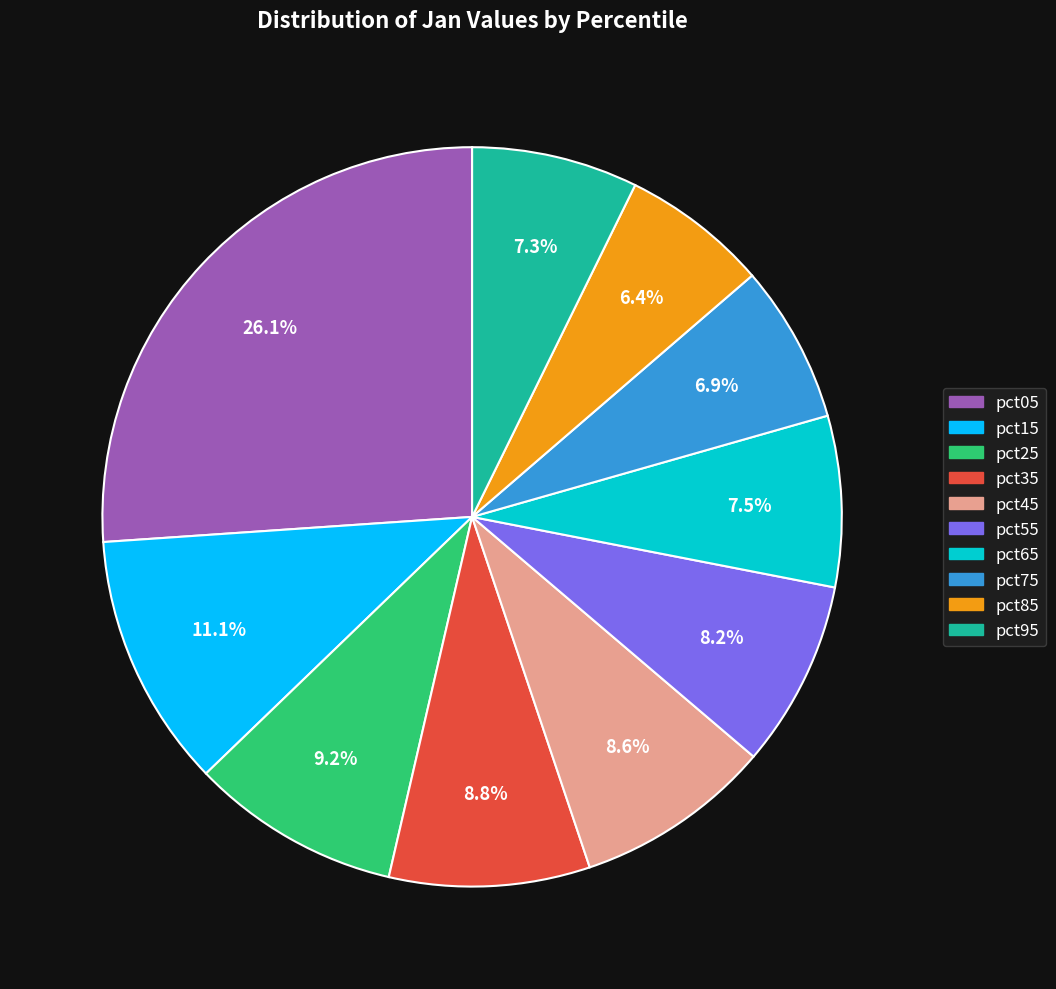

To the nearest percent, what is the difference between the pct85 and pct55 slice percentages?

2%